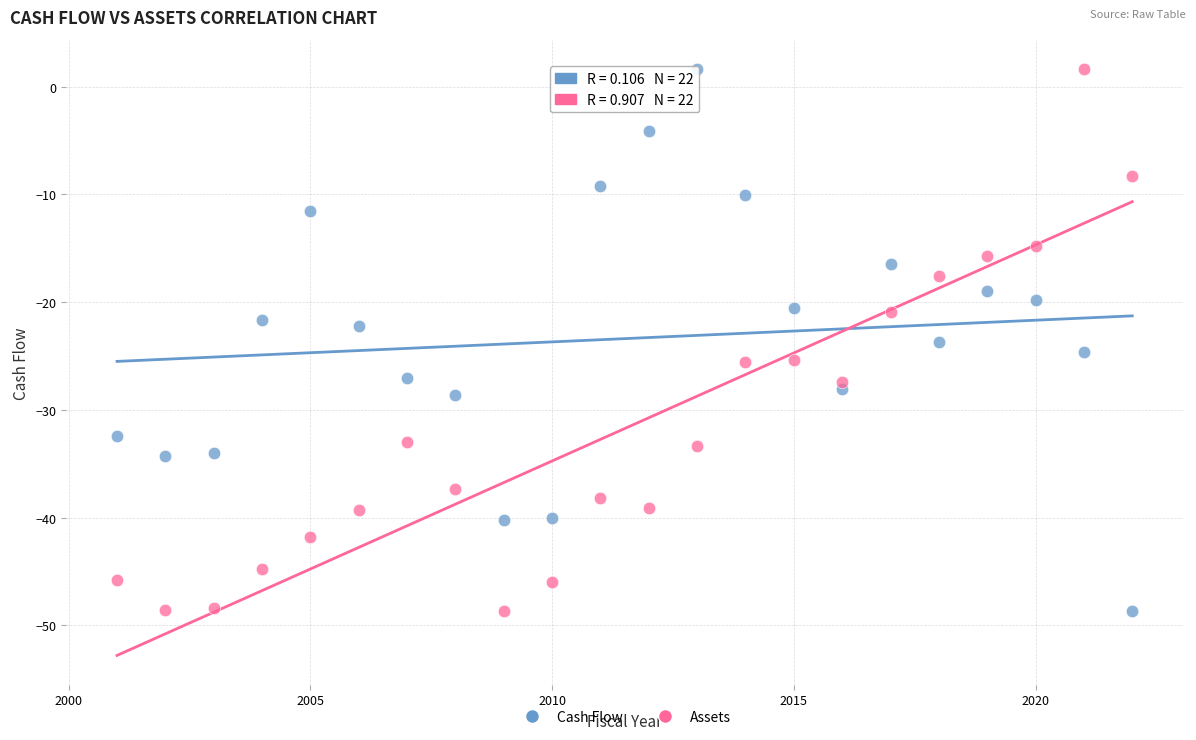

What is the X range (max minus min) for the scatter plot?

21.0